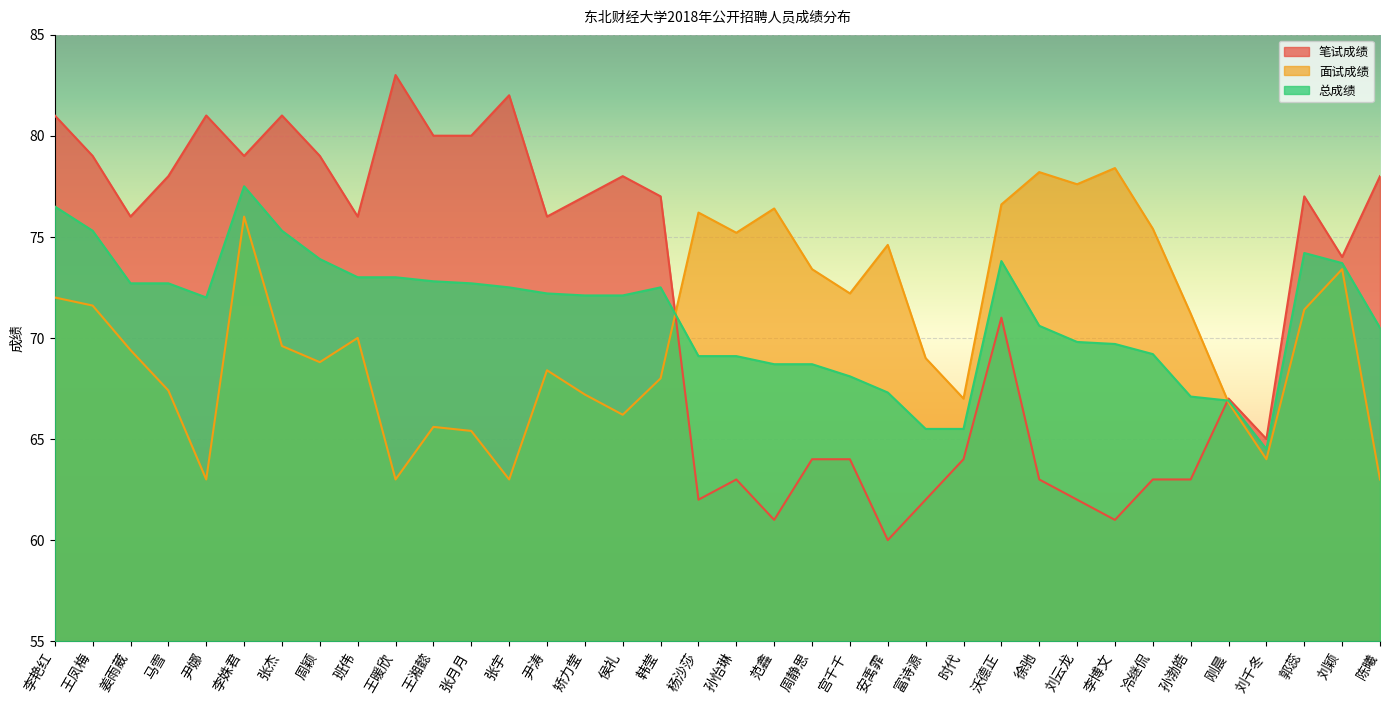

Which series has the largest range (max minus min)?

笔试成绩